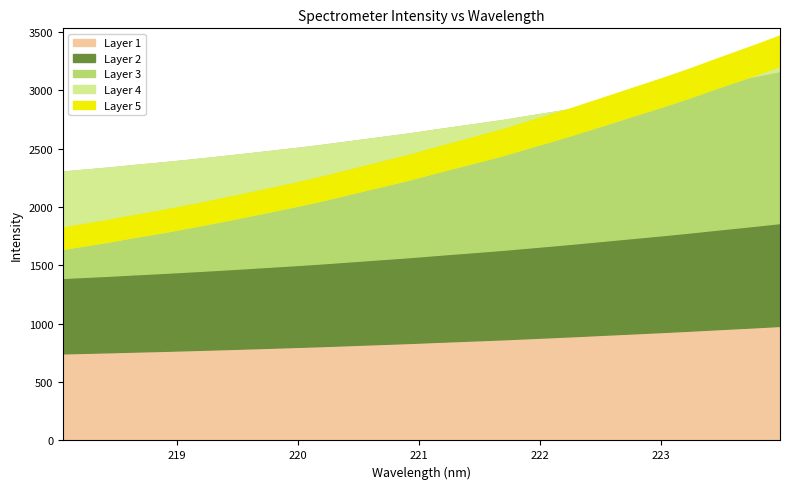

Which has a higher value, 5 or 28?

28